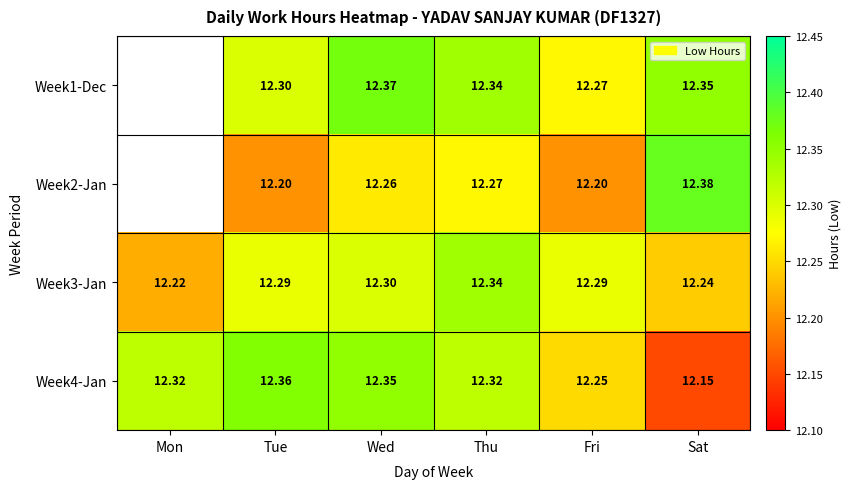

Rank the series at Wed from highest to lowest value.

Week1-Dec, Week4-Jan, Week3-Jan, Week2-Jan